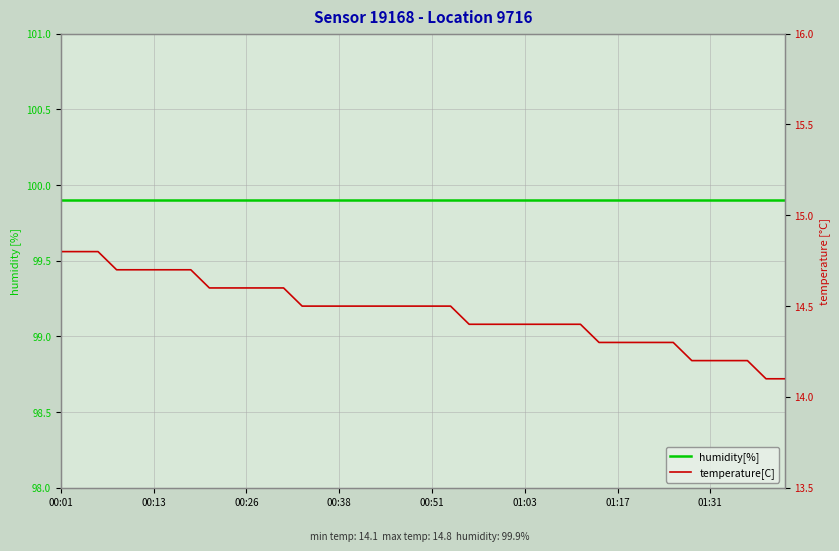

Rank the series at 00:26 from lowest to highest value.

temperature[C], humidity[%]